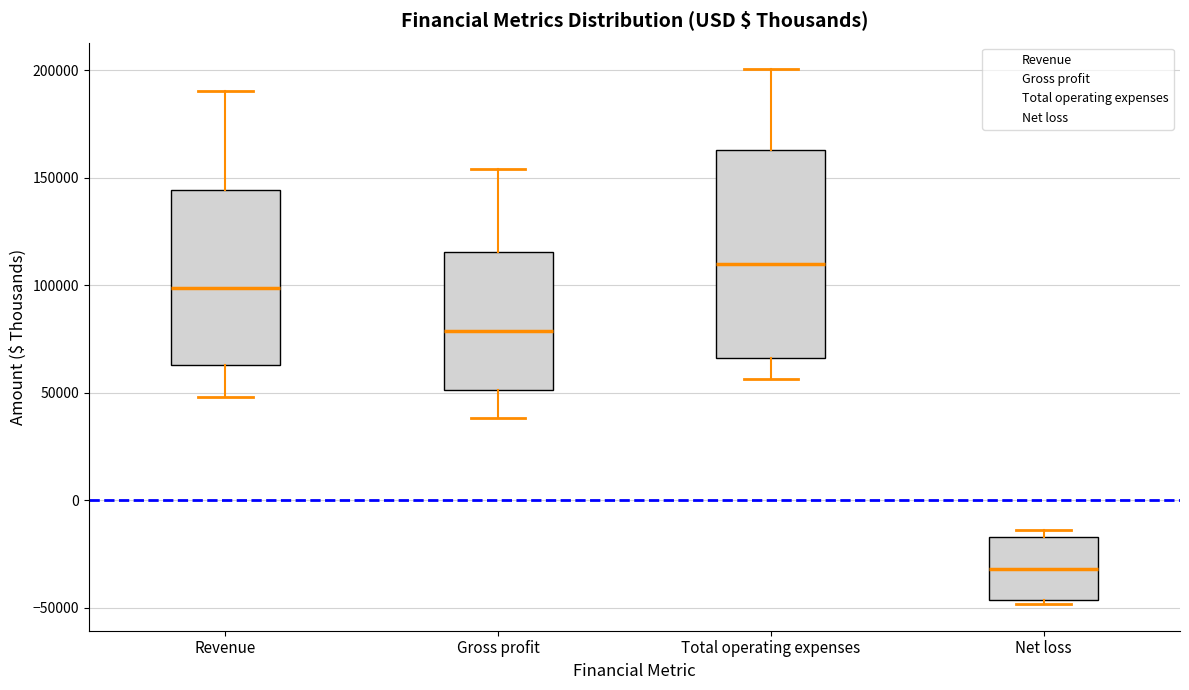

Which box has the lowest median line?

Net loss